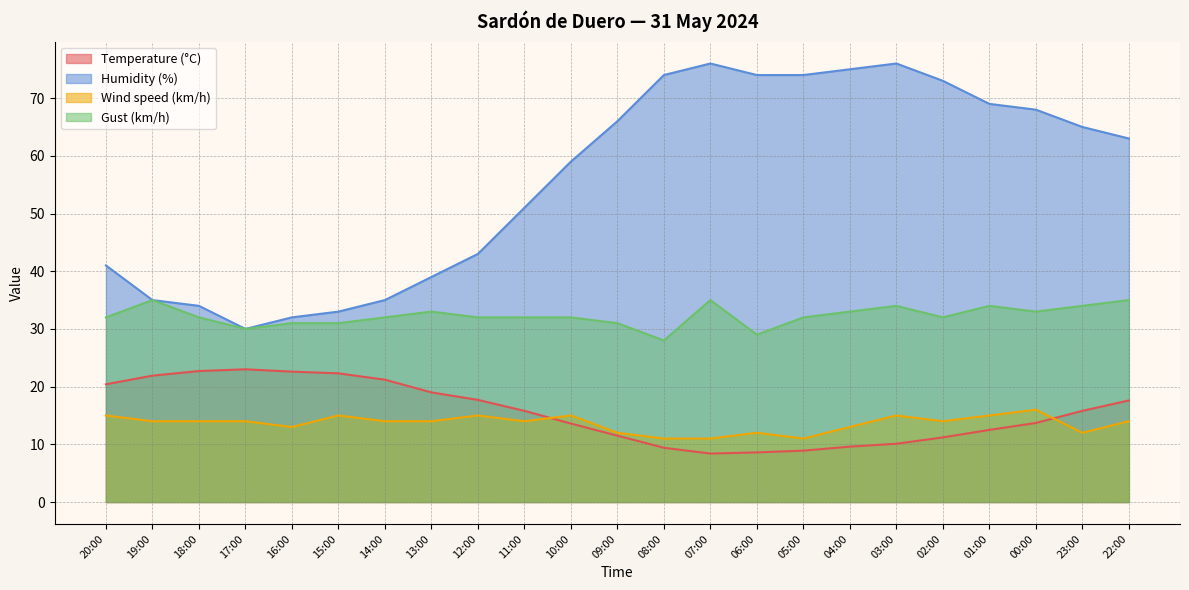

What is the label of the 15th point from the right?

12:00